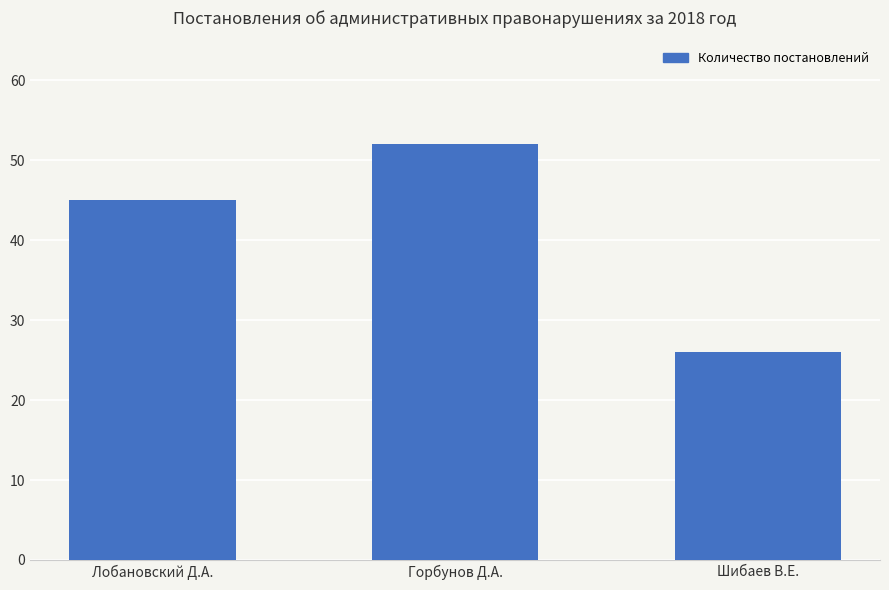

What is the smallest value displayed?

26